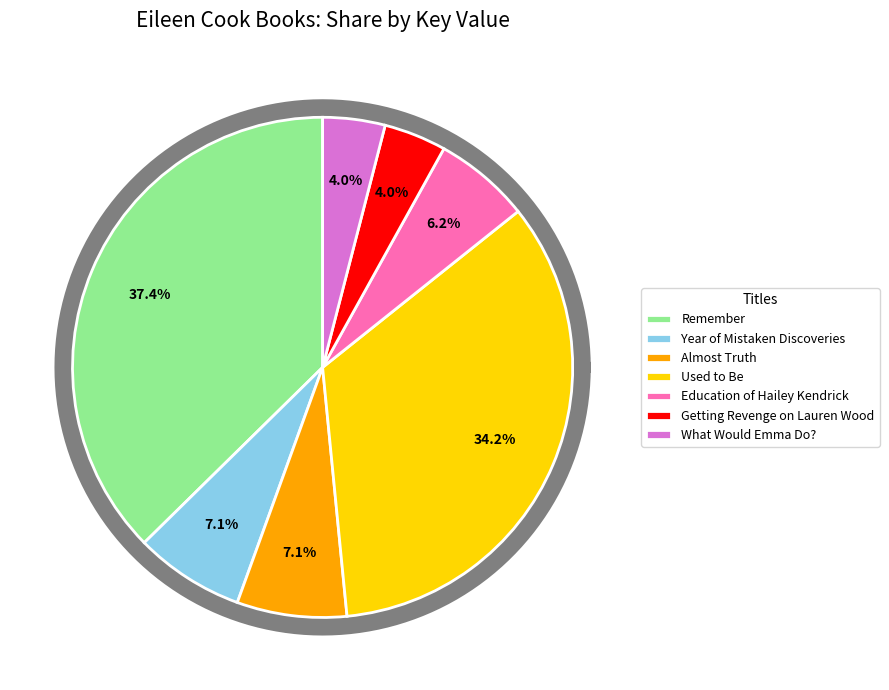

What is the smallest slice in the pie chart?

What Would Emma Do?